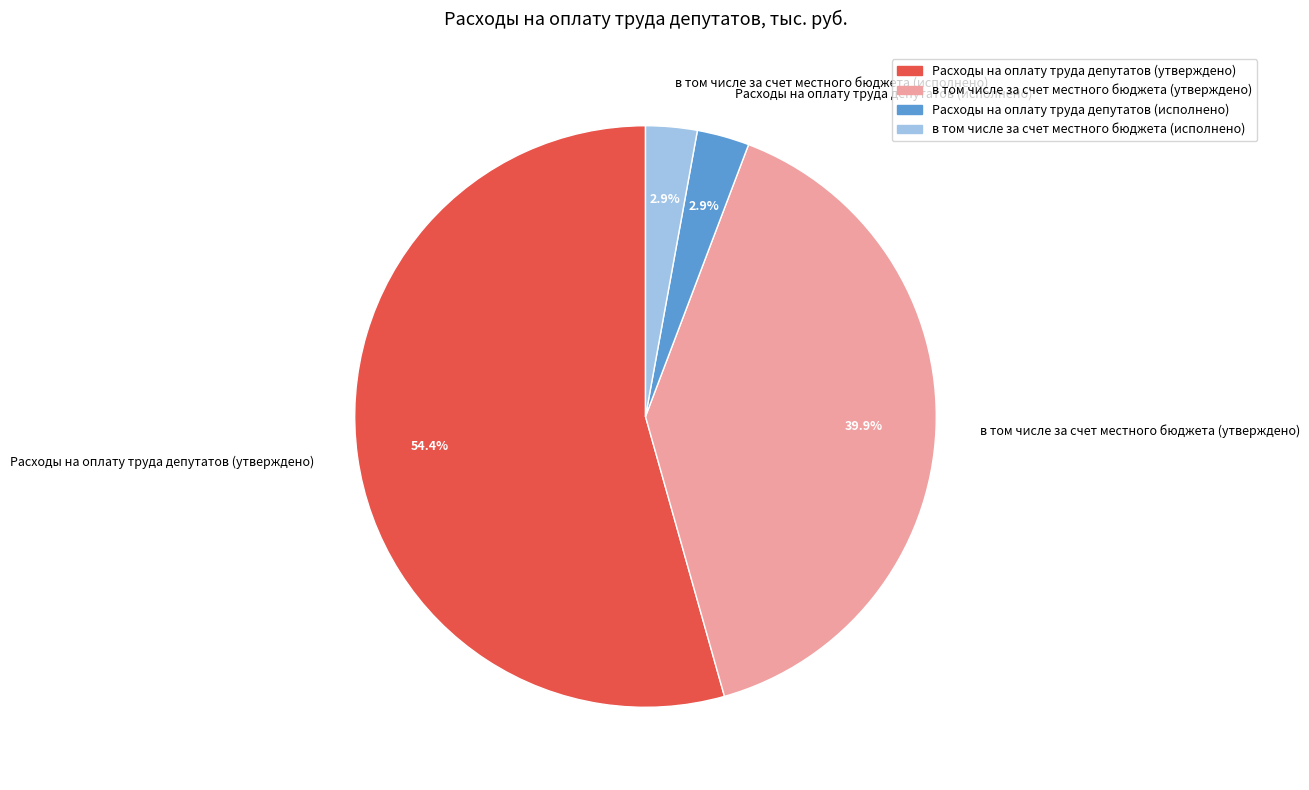

Combined, what portion of the pie is в том числе за счет местного бюджета (утверждено) and Расходы на оплату труда депутатов (исполнено)?

42.8%